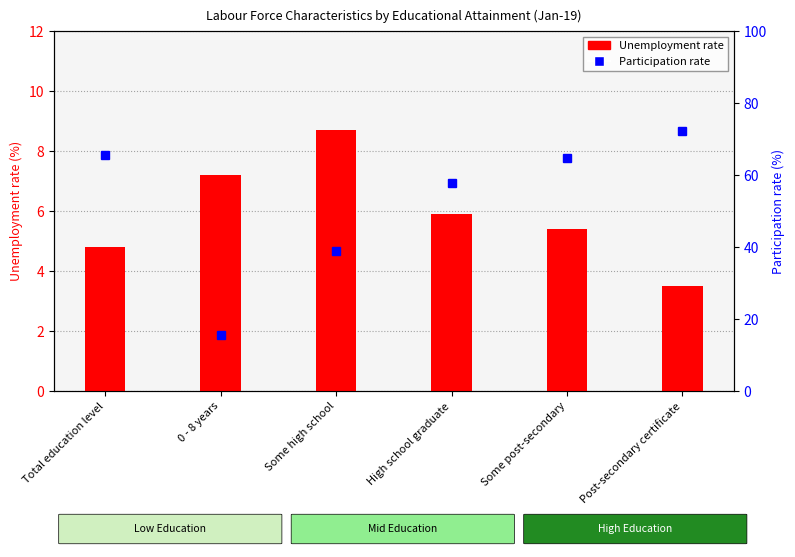

Which series has the widest spread of values?

Participation rate